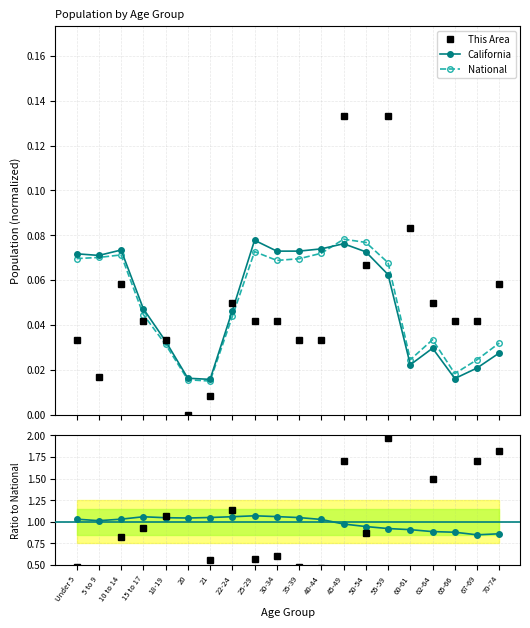

Which category has the highest value in the National series?

45-49